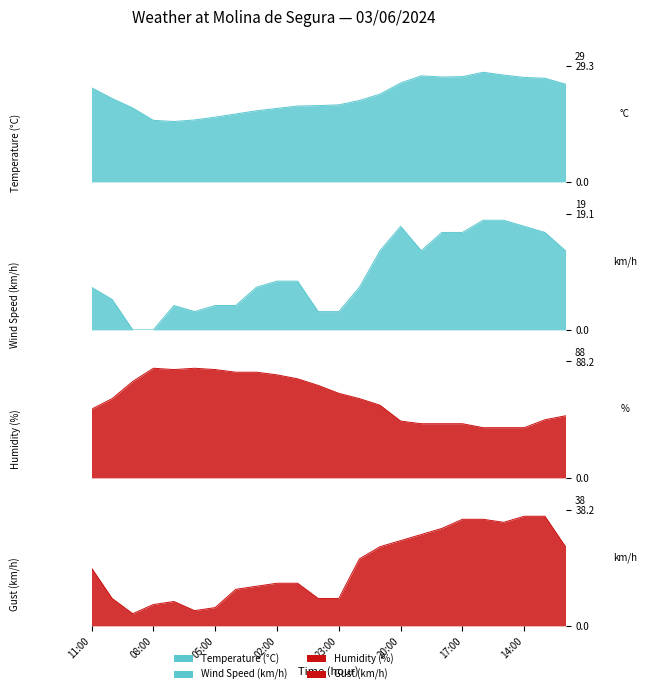

What are all the series names shown in the legend?

Temperature (°C), Wind Speed (km/h), Humidity (%), Gust (km/h)